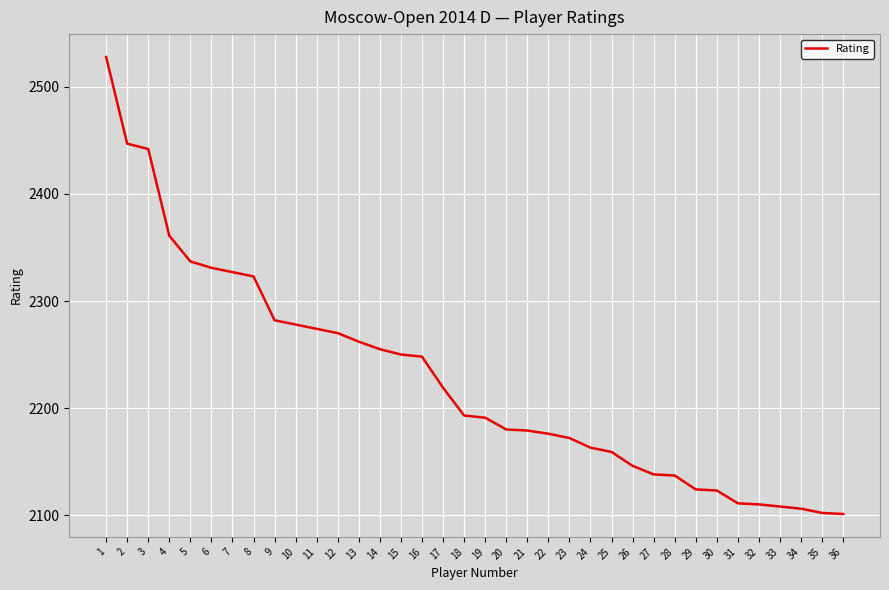

What is the greatest value displayed?

2528